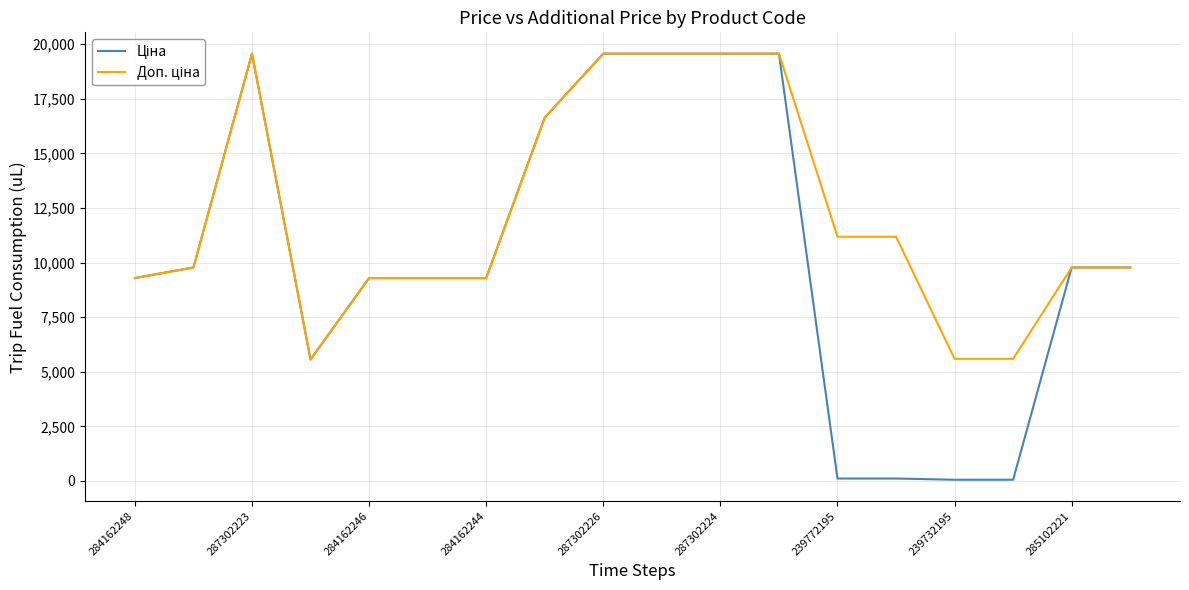

What is the maximum value shown in the chart?

19564.9